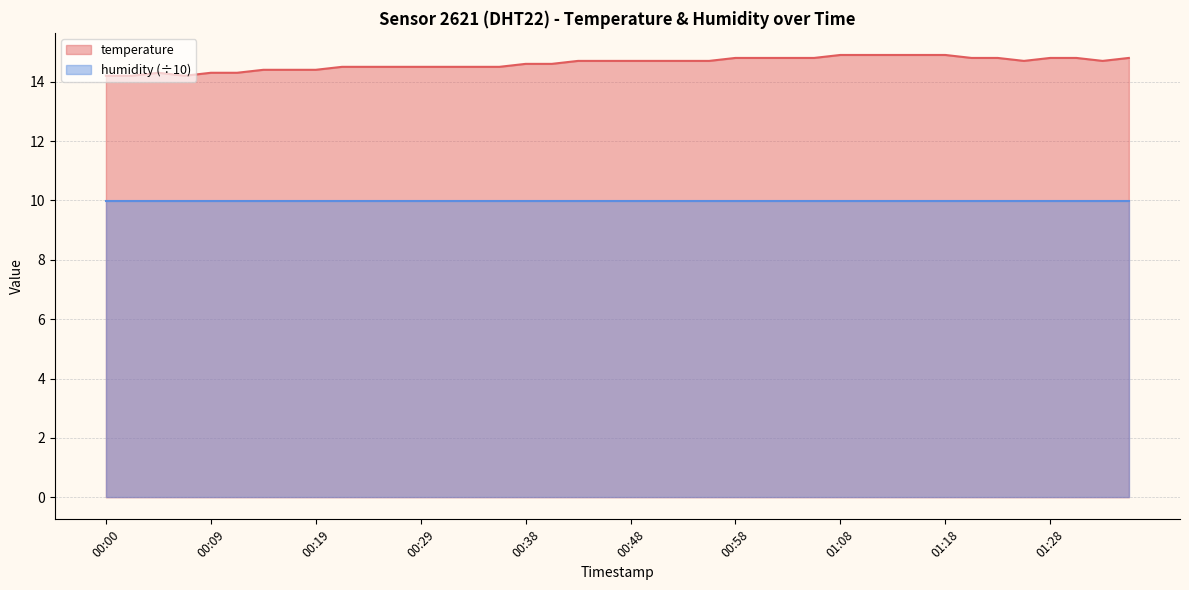

How many lines are shown in the chart?

2